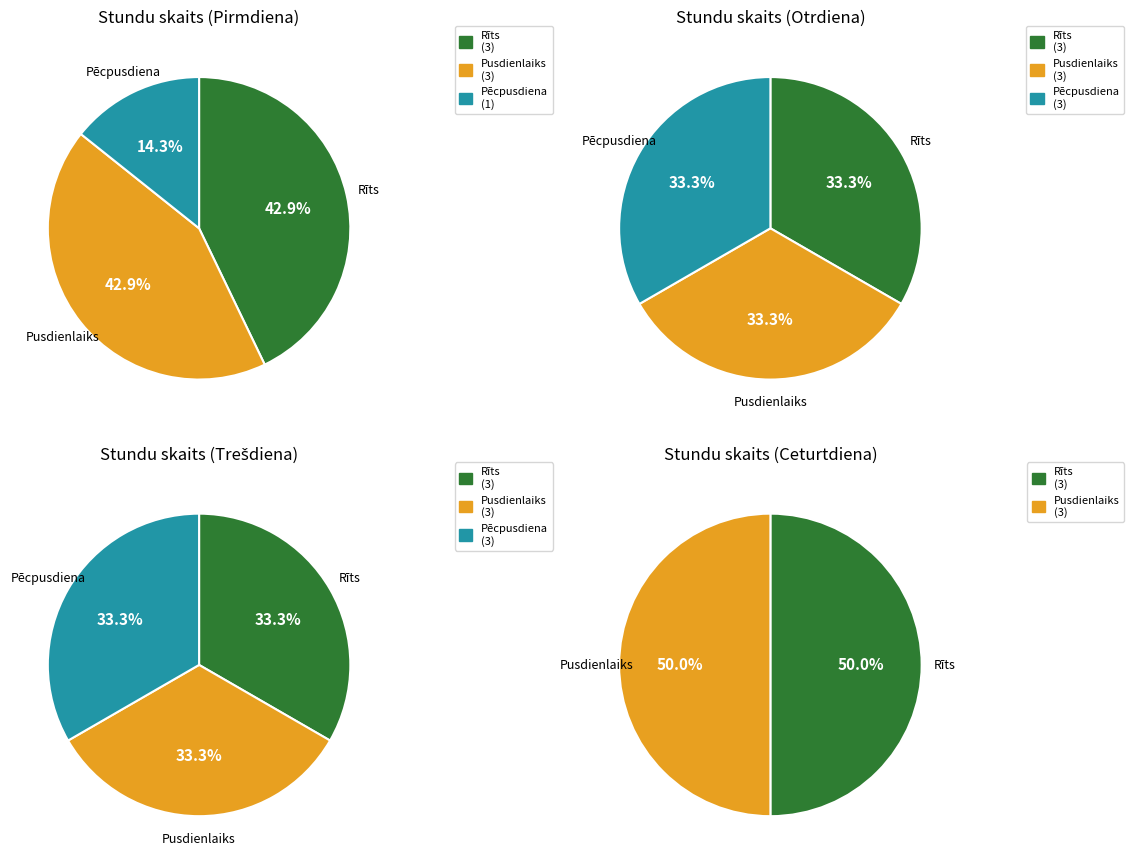

What is the total percentage of Pirmdiena and Otrdiena?

51.6%